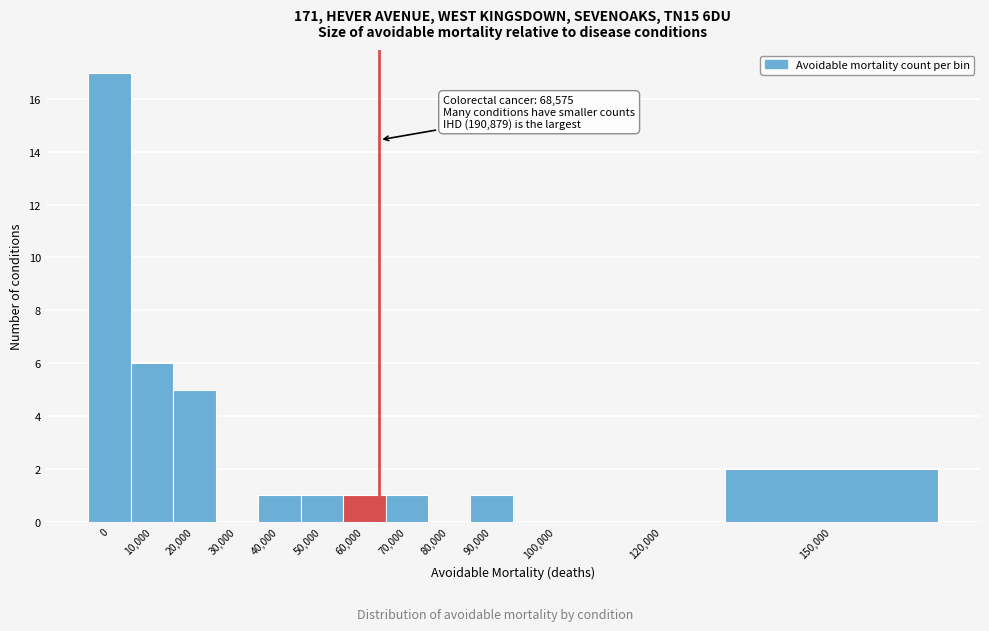

Reading left to right, what are all the values shown in this chart?

0=17	10,000=6	20,000=5	30,000=0	40,000=1	50,000=1	60,000=1	70,000=1	80,000=0	90,000=1	100,000=0	120,000=0	150,000=2